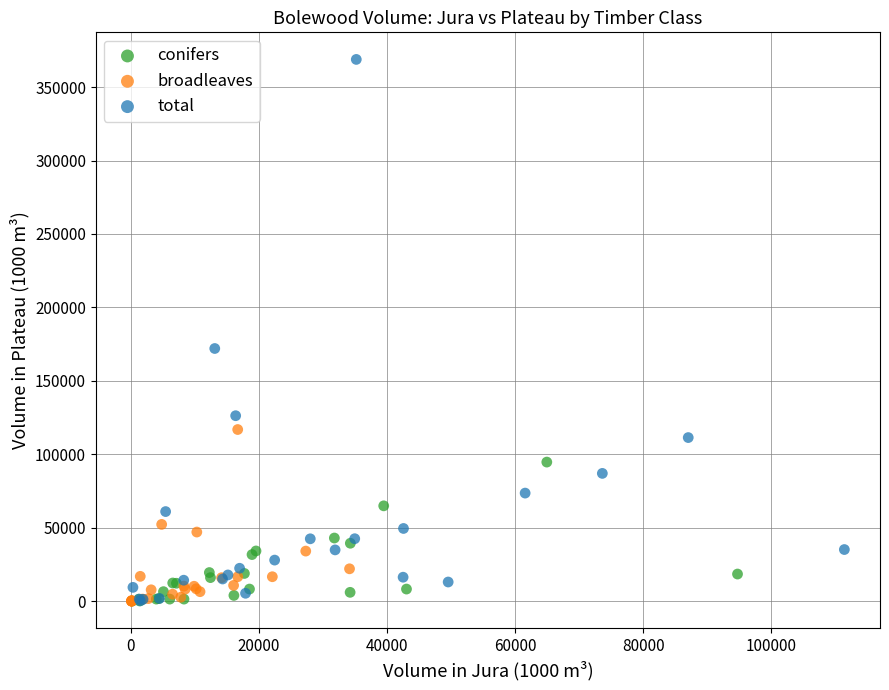

Which series has the largest Y range (max minus min)?

total